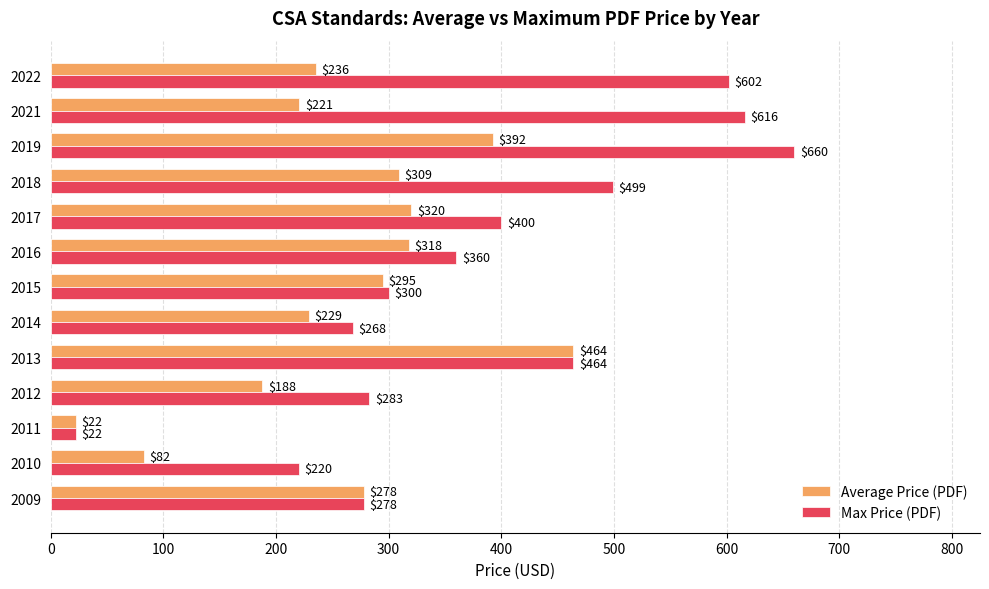

What is the difference between the maximum and minimum values in the Max Price (PDF) series?

638.0